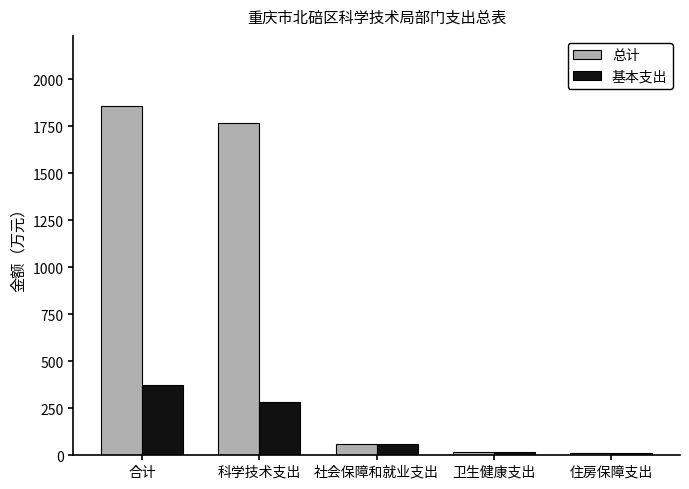

True or false: 基本支出 has a value of 137.8 at 合计.

False